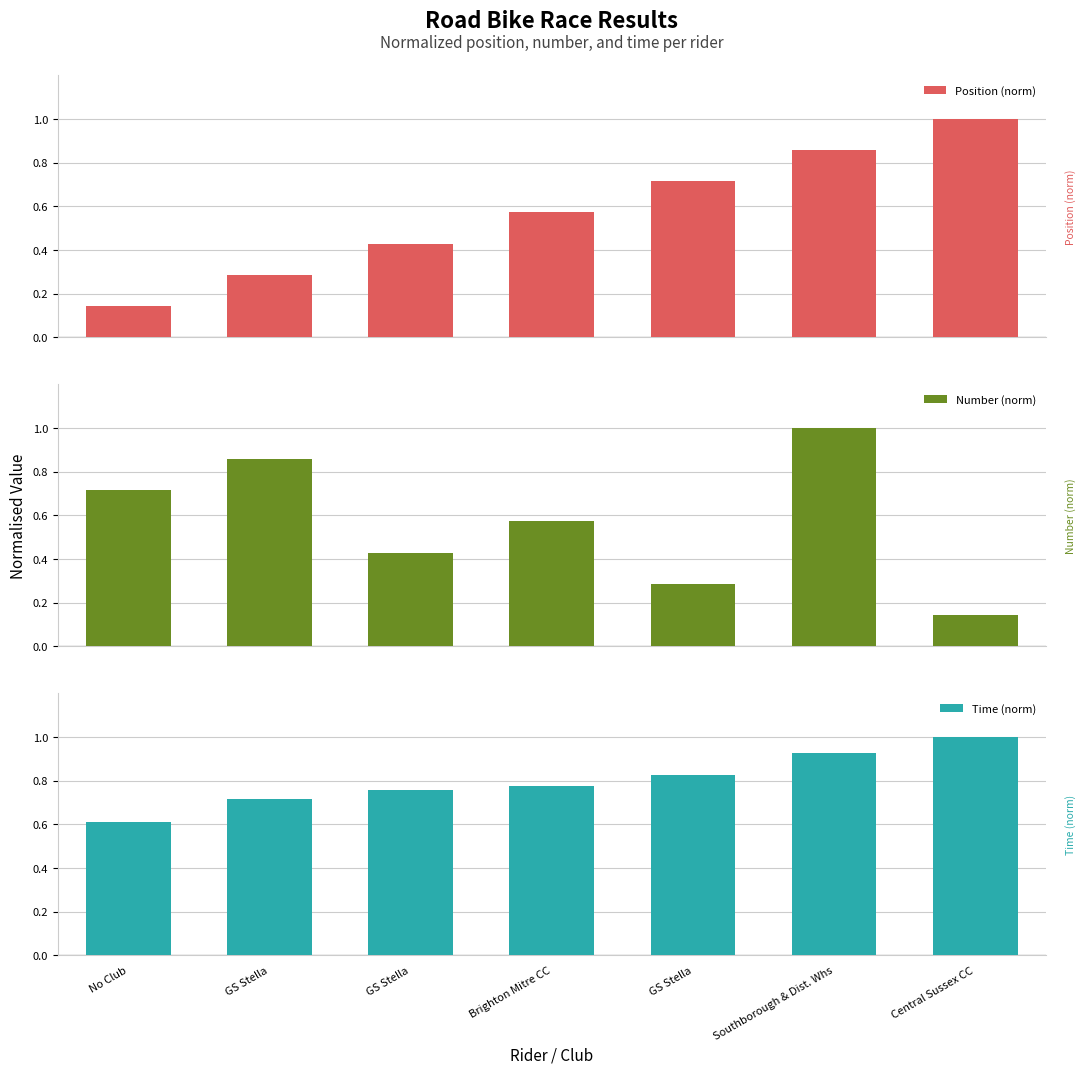

What value does the Position (norm) series have at GS Stella?

0.4